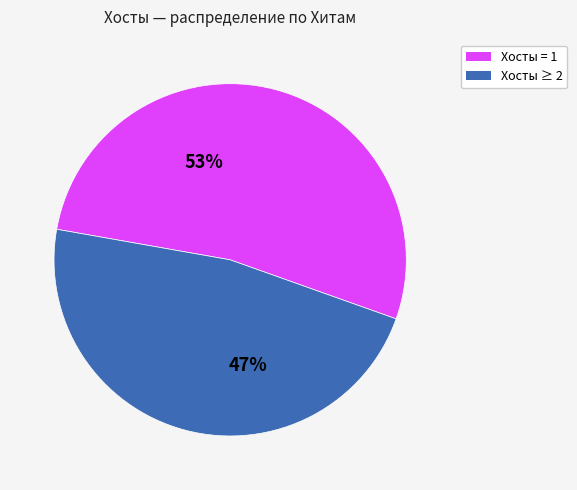

To the nearest percent, what is the combined percentage of Хосты = 1 and Хосты ≥ 2?

100%